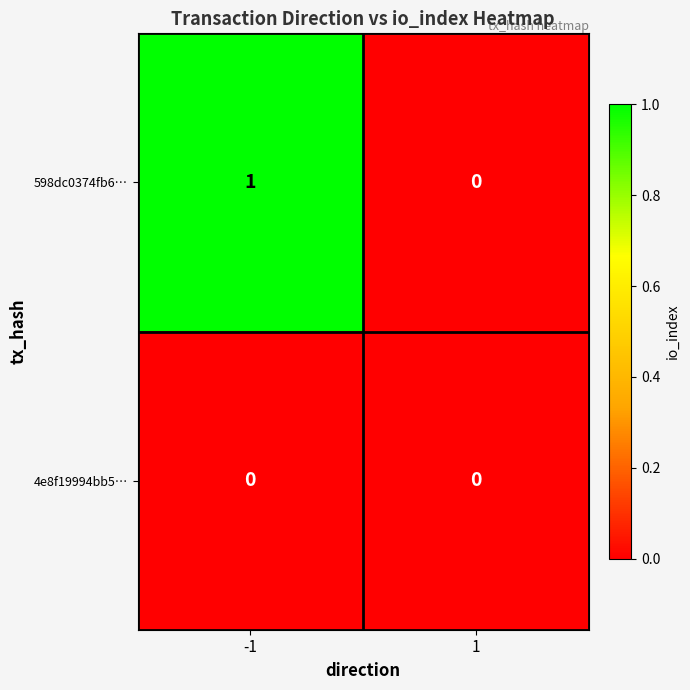

At -1, list the series in order from largest to smallest.

598dc0374fb6…, 4e8f19994bb5…